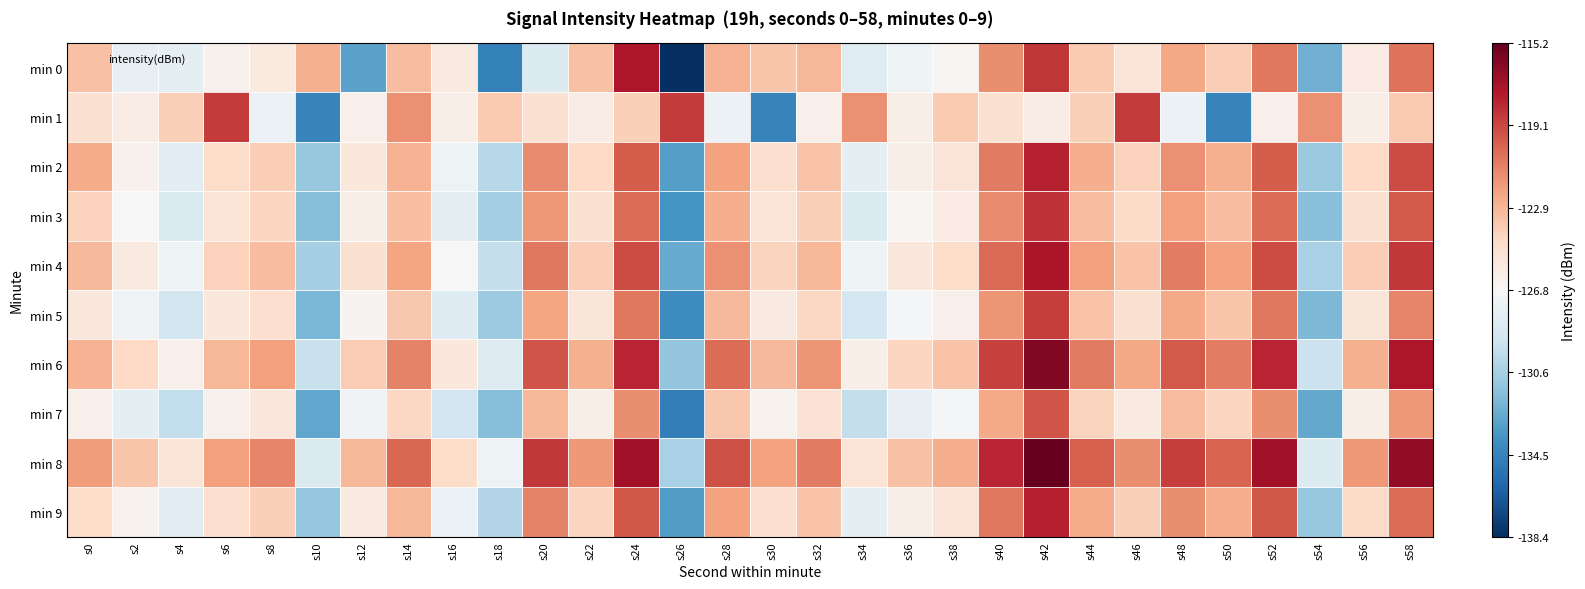

Reading left to right, transcribe all the data shown in this chart.

min 0: s0=-123.4	s2=-127.8	s4=-127.9	s6=-126.3	s8=-125.6	s10=-122.7	s12=-133.0	s14=-123.2	s16=-125.7	s18=-134.6	s20=-128.3	s22=-123.4	s24=-117.4	s26=-138.4	s28=-122.7	s30=-123.6	s32=-123.0	s34=-128.1	s36=-127.3	s38=-126.6	s40=-121.4	s42=-118.5	s44=-123.8	s46=-125.3	s48=-122.3	s50=-124.0	s52=-120.7	s54=-132.3	s56=-125.9	s58=-120.5
min 1: s0=-125.1	s2=-125.9	s4=-124.1	s6=-118.7	s8=-127.4	s10=-134.5	s12=-126.2	s14=-121.5	s16=-126.1	s18=-123.7	s20=-125.1	s22=-125.9	s24=-124.1	s26=-118.7	s28=-127.4	s30=-134.5	s32=-126.2	s34=-121.5	s36=-126.1	s38=-123.7	s40=-125.1	s42=-125.9	s44=-124.1	s46=-118.7	s48=-127.4	s50=-134.5	s52=-126.2	s54=-121.5	s56=-126.1	s58=-123.7
min 2: s0=-122.5	s2=-126.3	s4=-128.1	s6=-124.7	s8=-123.9	s10=-131.2	s12=-125.6	s14=-122.8	s16=-127.4	s18=-130.1	s20=-121.3	s22=-124.5	s24=-119.8	s26=-133.2	s28=-122.1	s30=-124.8	s32=-123.5	s34=-127.9	s36=-126.1	s38=-125.3	s40=-120.8	s42=-117.9	s44=-122.6	s46=-124.1	s48=-121.5	s50=-122.7	s52=-119.8	s54=-131.1	s56=-124.5	s58=-119.2
min 3: s0=-124.1	s2=-126.8	s4=-128.5	s6=-125.2	s8=-124.3	s10=-131.7	s12=-126.1	s14=-123.3	s16=-127.9	s18=-130.6	s20=-121.8	s22=-125.0	s24=-120.3	s26=-133.7	s28=-122.6	s30=-125.3	s32=-124.0	s34=-128.4	s36=-126.6	s38=-125.8	s40=-121.3	s42=-118.4	s44=-123.1	s46=-124.6	s48=-122.0	s50=-123.2	s52=-120.3	s54=-131.6	s56=-125.0	s58=-119.7
min 4: s0=-123.0	s2=-125.7	s4=-127.4	s6=-124.1	s8=-123.2	s10=-130.6	s12=-125.0	s14=-122.2	s16=-126.8	s18=-129.5	s20=-120.7	s22=-123.9	s24=-119.2	s26=-132.6	s28=-121.5	s30=-124.2	s32=-122.9	s34=-127.3	s36=-125.5	s38=-124.7	s40=-120.2	s42=-117.3	s44=-122.0	s46=-123.5	s48=-120.9	s50=-122.1	s52=-119.2	s54=-130.5	s56=-123.9	s58=-118.6
min 5: s0=-125.5	s2=-127.2	s4=-128.9	s6=-125.6	s8=-124.8	s10=-132.1	s12=-126.5	s14=-123.7	s16=-128.3	s18=-131.0	s20=-122.2	s22=-125.4	s24=-120.7	s26=-134.1	s28=-123.0	s30=-125.7	s32=-124.4	s34=-128.8	s36=-127.0	s38=-126.2	s40=-121.7	s42=-118.8	s44=-123.5	s46=-125.0	s48=-122.4	s50=-123.6	s52=-120.7	s54=-132.0	s56=-125.4	s58=-121.1
min 6: s0=-122.8	s2=-124.5	s4=-126.2	s6=-122.9	s8=-122.0	s10=-129.4	s12=-123.8	s14=-121.0	s16=-125.6	s18=-128.3	s20=-119.5	s22=-122.7	s24=-118.0	s26=-131.4	s28=-120.3	s30=-123.0	s32=-121.7	s34=-126.1	s36=-124.3	s38=-123.5	s40=-118.9	s42=-116.1	s44=-120.8	s46=-122.3	s48=-119.7	s50=-120.9	s52=-118.0	s54=-129.3	s56=-122.7	s58=-117.4
min 7: s0=-126.2	s2=-127.9	s4=-129.6	s6=-126.3	s8=-125.5	s10=-132.8	s12=-127.2	s14=-124.4	s16=-129.0	s18=-131.7	s20=-122.9	s22=-126.1	s24=-121.4	s26=-134.8	s28=-123.7	s30=-126.4	s32=-125.1	s34=-129.5	s36=-127.7	s38=-126.9	s40=-122.4	s42=-119.5	s44=-124.2	s46=-125.7	s48=-123.1	s50=-124.3	s52=-121.4	s54=-132.7	s56=-126.1	s58=-121.8
min 8: s0=-121.9	s2=-123.6	s4=-125.3	s6=-122.0	s8=-121.1	s10=-128.5	s12=-122.9	s14=-120.1	s16=-124.7	s18=-127.4	s20=-118.6	s22=-121.8	s24=-117.1	s26=-130.5	s28=-119.4	s30=-122.1	s32=-120.8	s34=-125.2	s36=-123.4	s38=-122.6	s40=-118.0	s42=-115.2	s44=-119.9	s46=-121.4	s48=-118.8	s50=-120.0	s52=-117.1	s54=-128.4	s56=-121.8	s58=-116.5
min 9: s0=-124.7	s2=-126.4	s4=-128.1	s6=-124.8	s8=-124.0	s10=-131.3	s12=-125.7	s14=-122.9	s16=-127.5	s18=-130.2	s20=-121.0	s22=-124.3	s24=-119.6	s26=-133.3	s28=-122.1	s30=-124.8	s32=-123.5	s34=-127.9	s36=-126.1	s38=-125.3	s40=-120.7	s42=-117.8	s44=-122.5	s46=-124.0	s48=-121.4	s50=-122.6	s52=-119.6	s54=-131.2	s56=-124.6	s58=-120.3